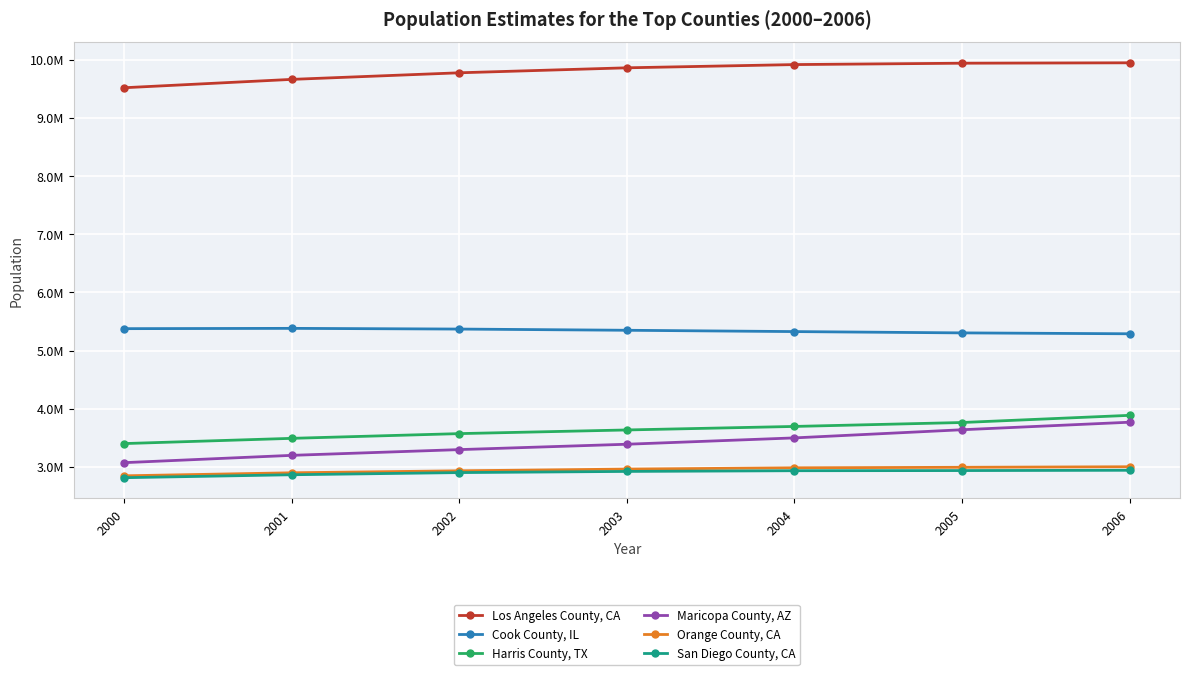

Does the chart have visible grid lines?

Yes